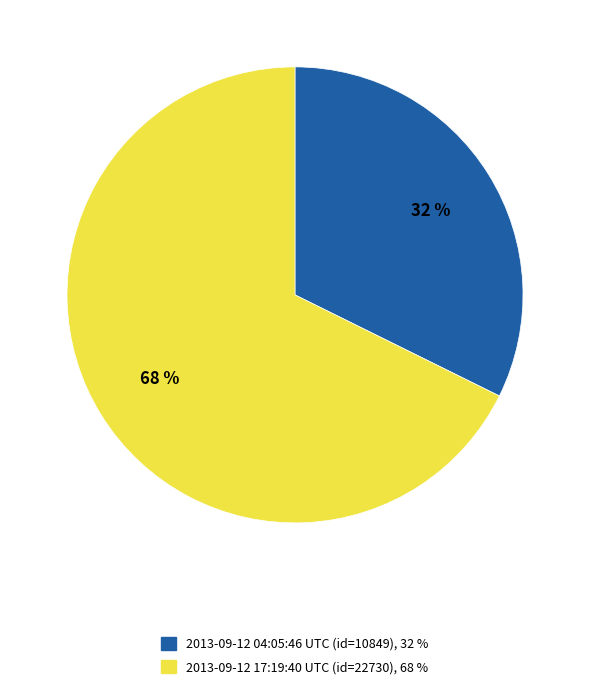

Count the number of slices in the pie.

2